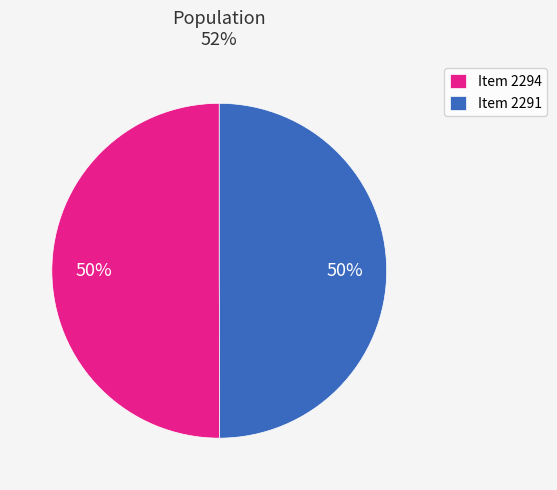

How many slices are in this pie chart?

2